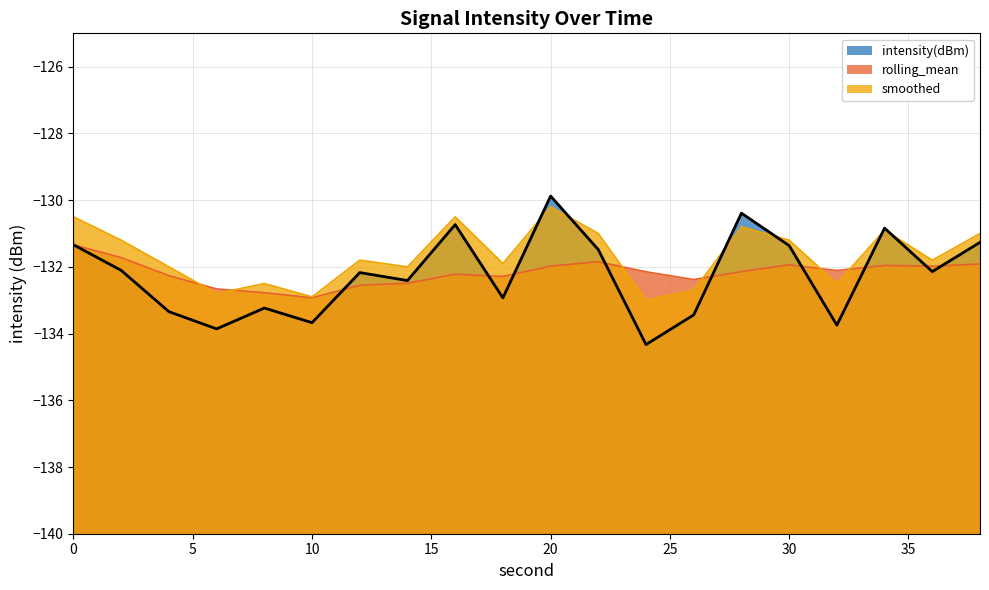

What is the smallest value displayed?

-134.3